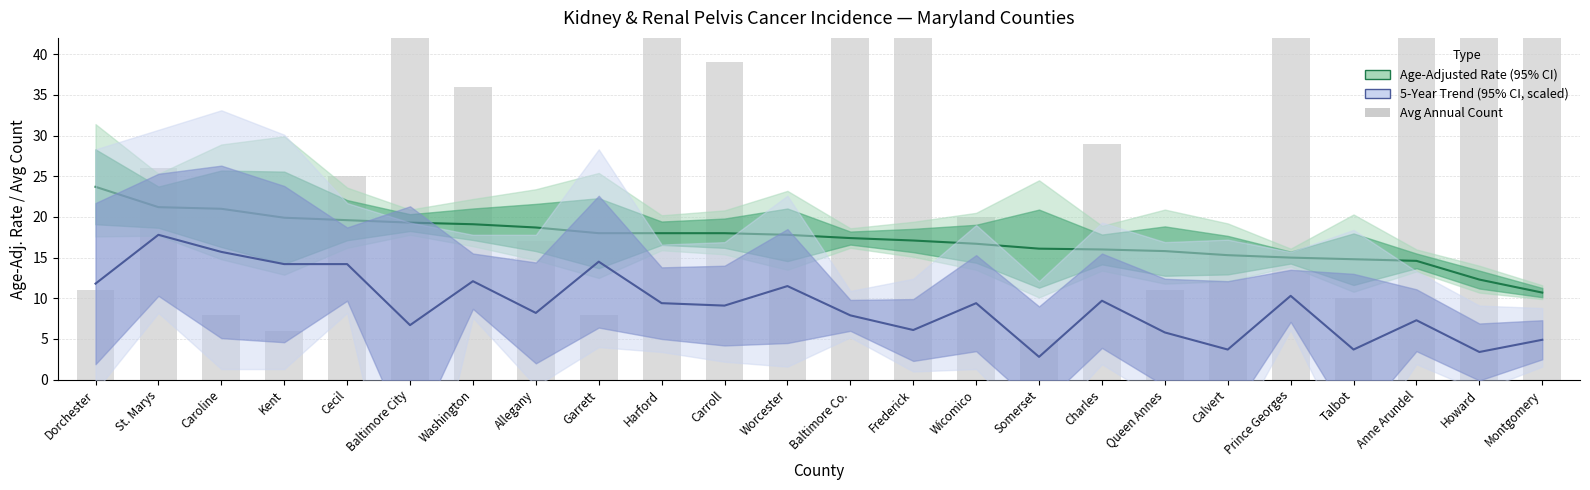

Does the chart contain stacked bars?

No